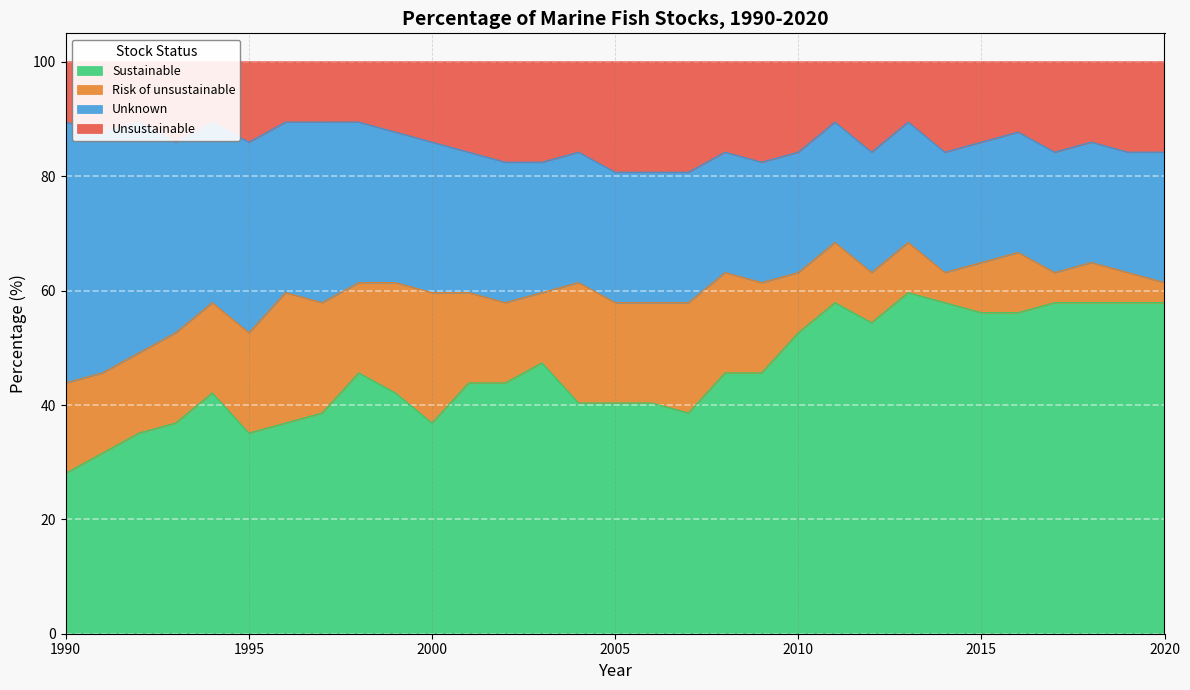

What is the minimum value for Sustainable?

28.1